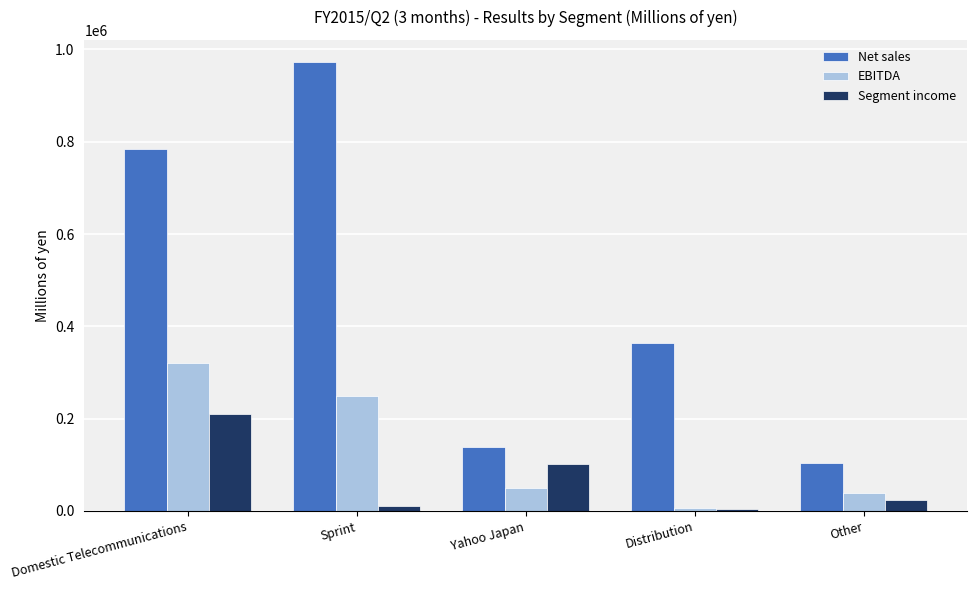

Rank the categories by Net sales value from lowest to highest.

Other, Yahoo Japan, Distribution, Domestic Telecommunications, Sprint